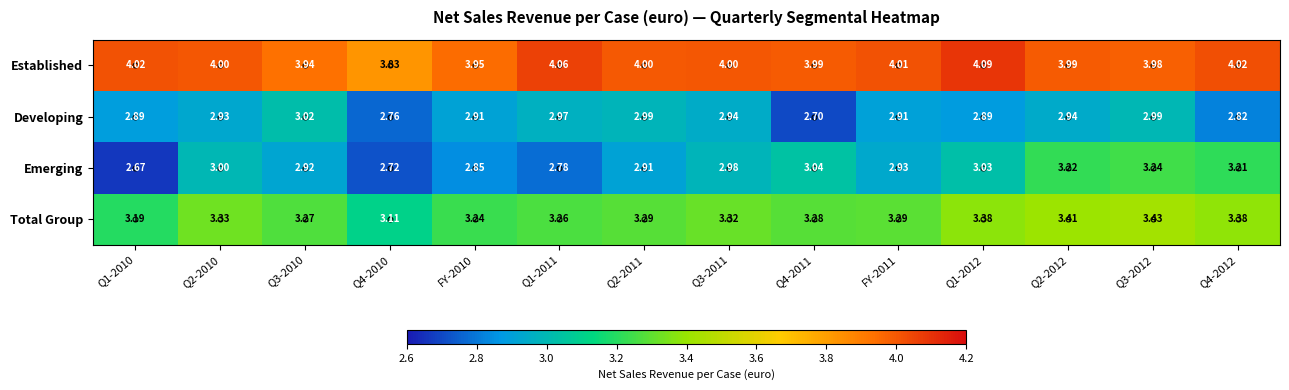

Which series has the largest total across all categories?

Established